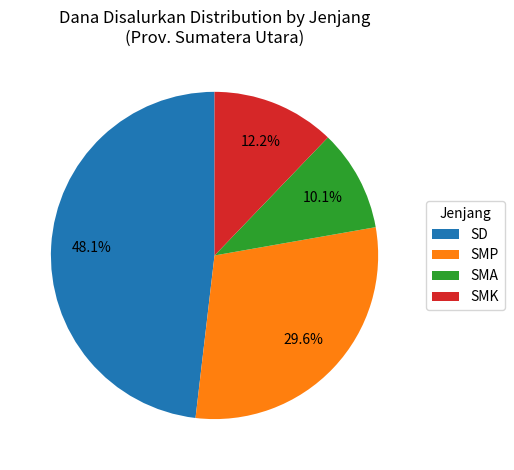

Approximately how many times larger is the value at SMP compared to SD?

0.6